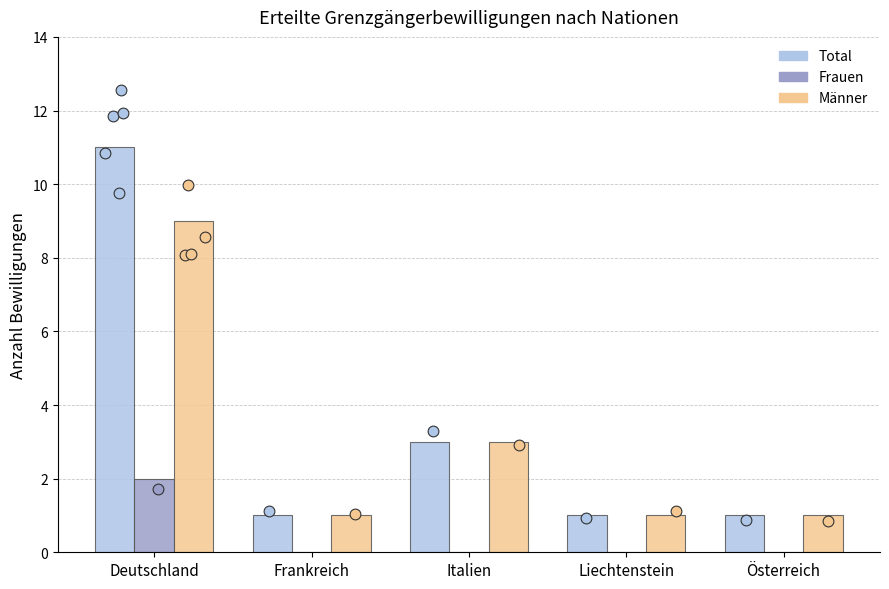

Which series has the largest total across all categories?

Total